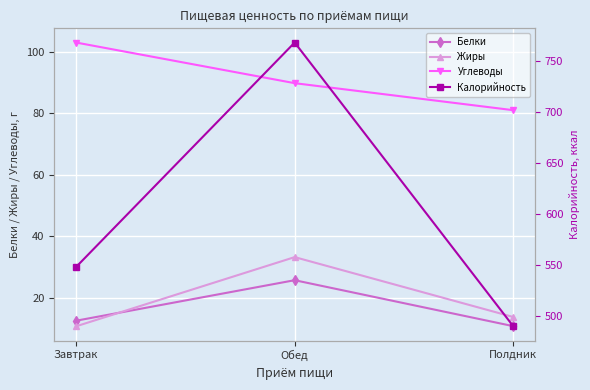

Reading right to left, transcribe all the data shown in this chart.

Белки: Полдник=10.8	Обед=25.7	Завтрак=12.5
Жиры: Полдник=13.7	Обед=33.2	Завтрак=10.7
Углеводы: Полдник=81.0	Обед=89.7	Завтрак=103.0
Калорийность: Полдник=490.0	Обед=767.9	Завтрак=548.0